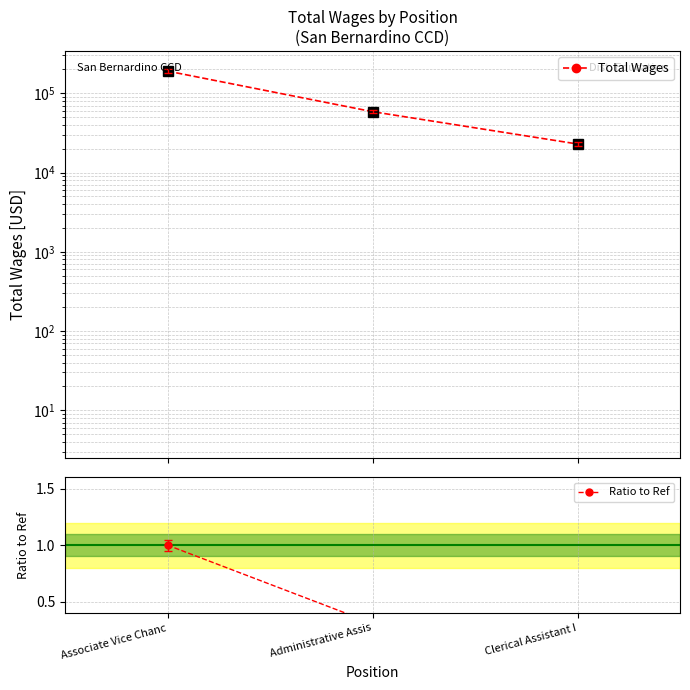

Which series has the largest total across all categories?

Total Wages